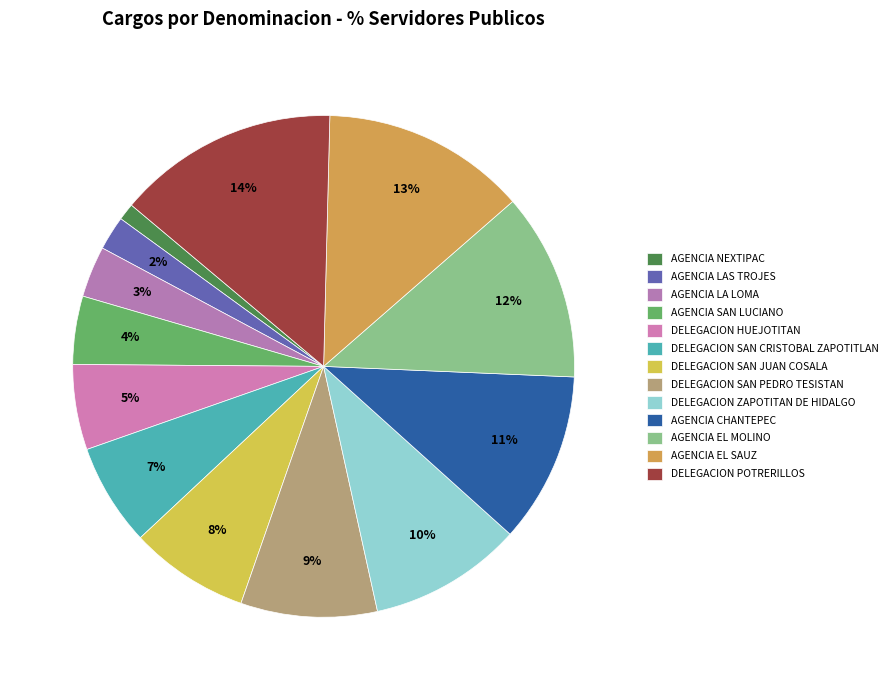

Does any single category account for the majority?

No